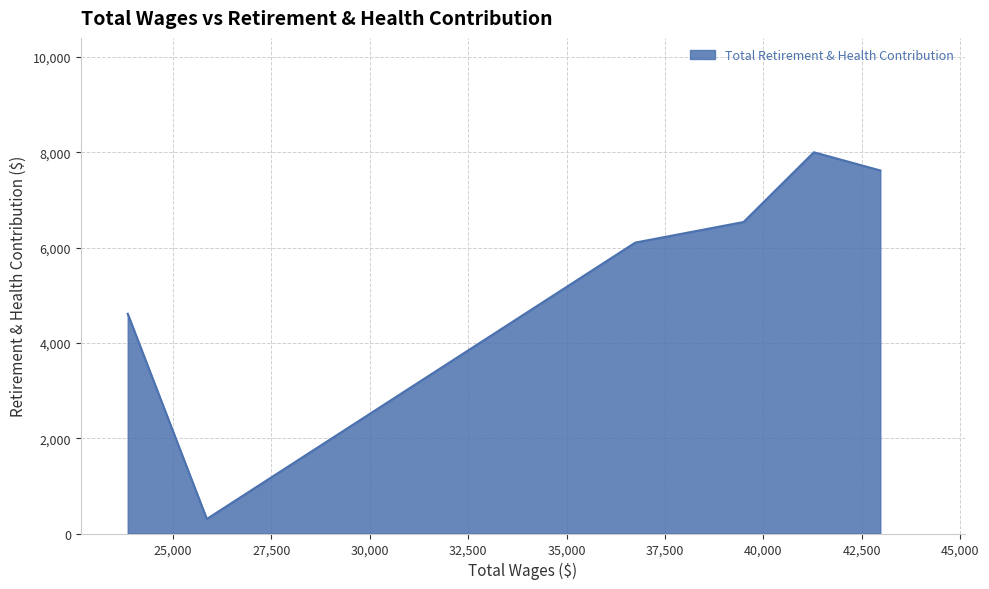

How many interior local valleys (lower than both neighbors) does the data have?

1